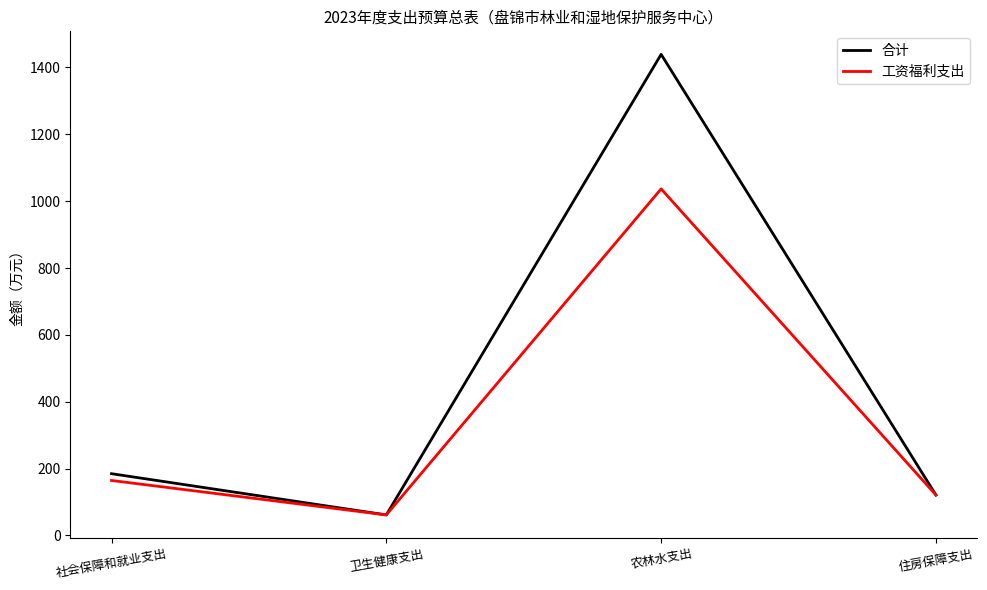

How many interior local peaks does the 工资福利支出 series have?

1